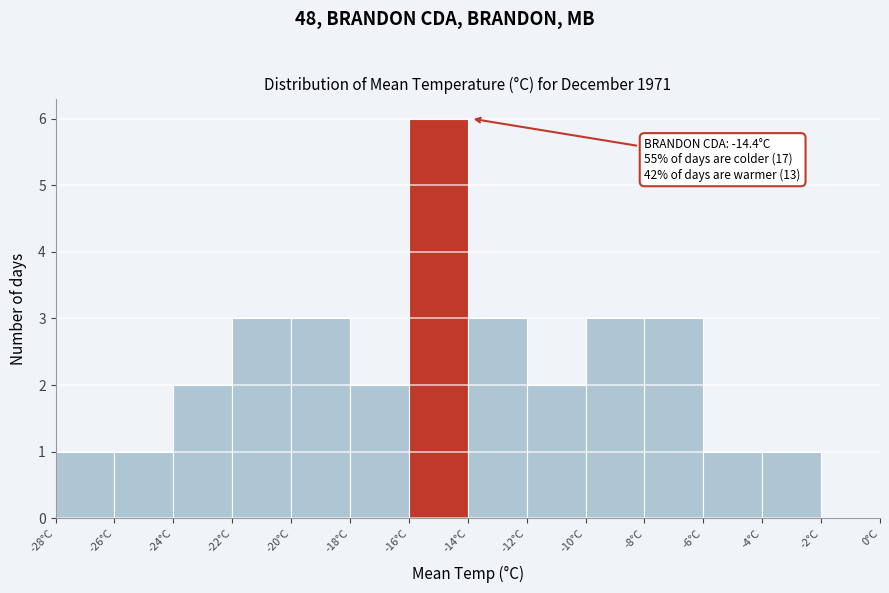

Which range on the x-axis has the tallest bar?

-16 to -14